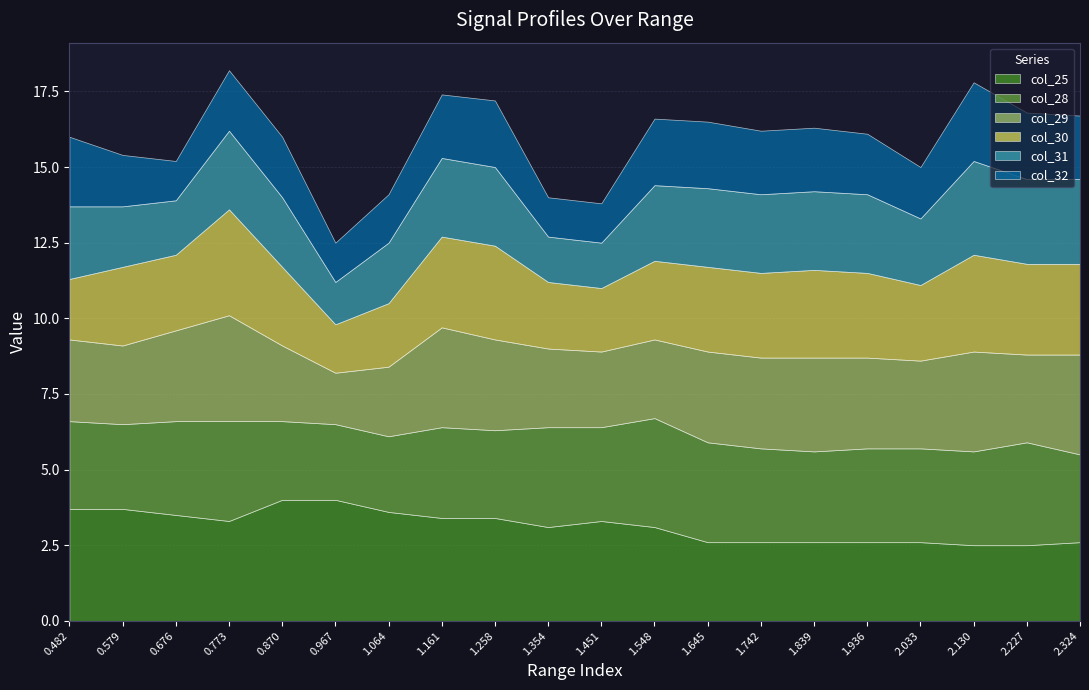

What is the approximate value of col_25 at 0.676?

3.5